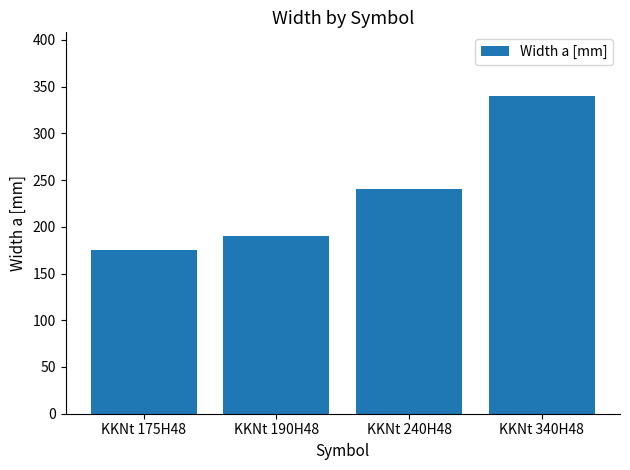

What is the difference between the values at KKNt 190H48 and KKNt 340H48?

150